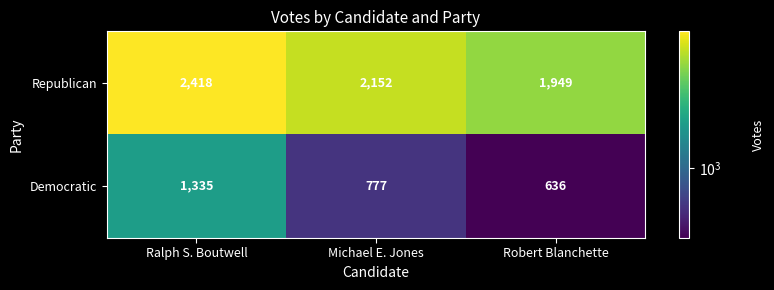

Reading right to left, what are all the values shown in this chart?

Republican: 1949	2152	2418
Democratic: 636	777	1335